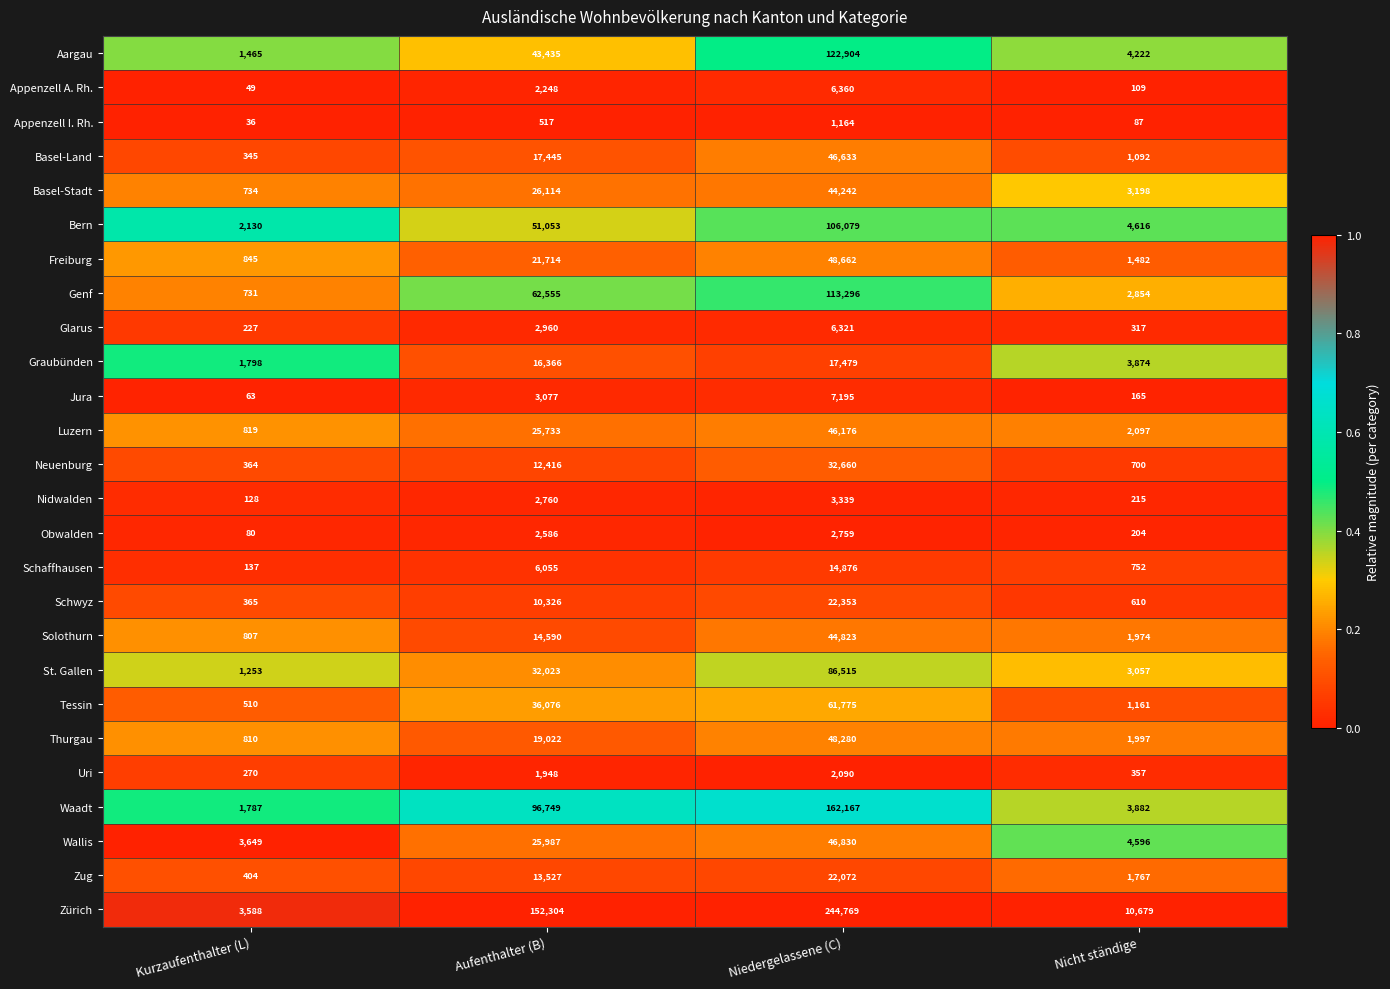

What is the average value of the Uri series?

1166